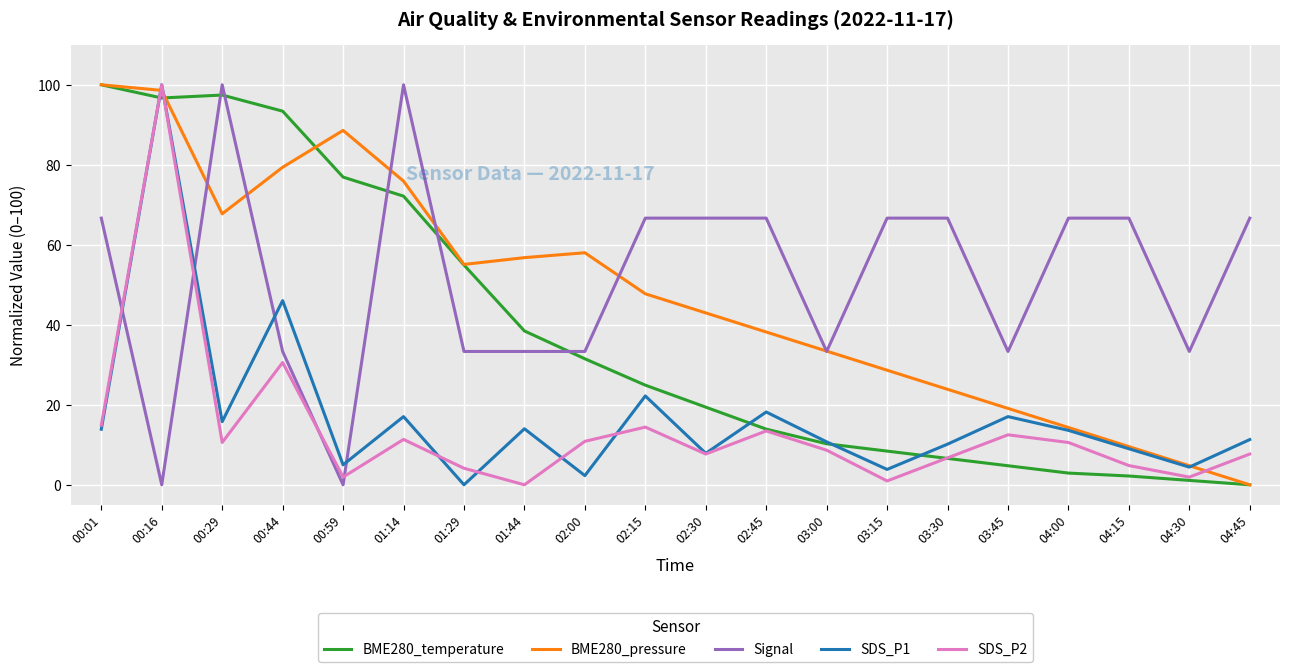

What is the approximate value of SDS_P2 at 04:30?

1.9